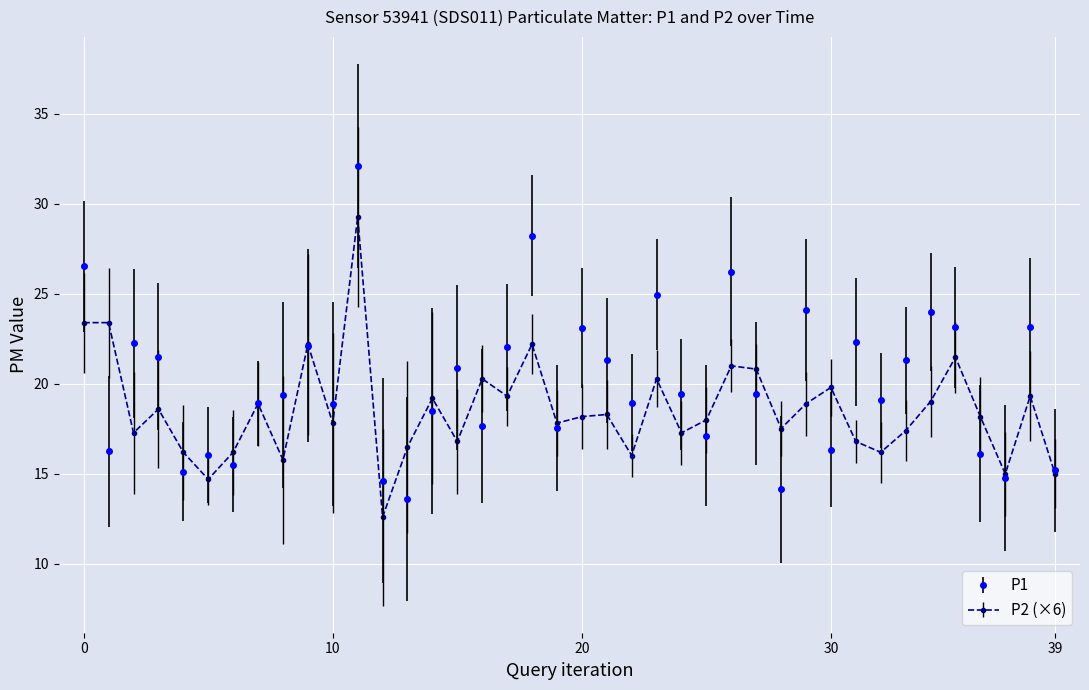

In P1, how many points are higher than both neighbors (excluding endpoints)?

13